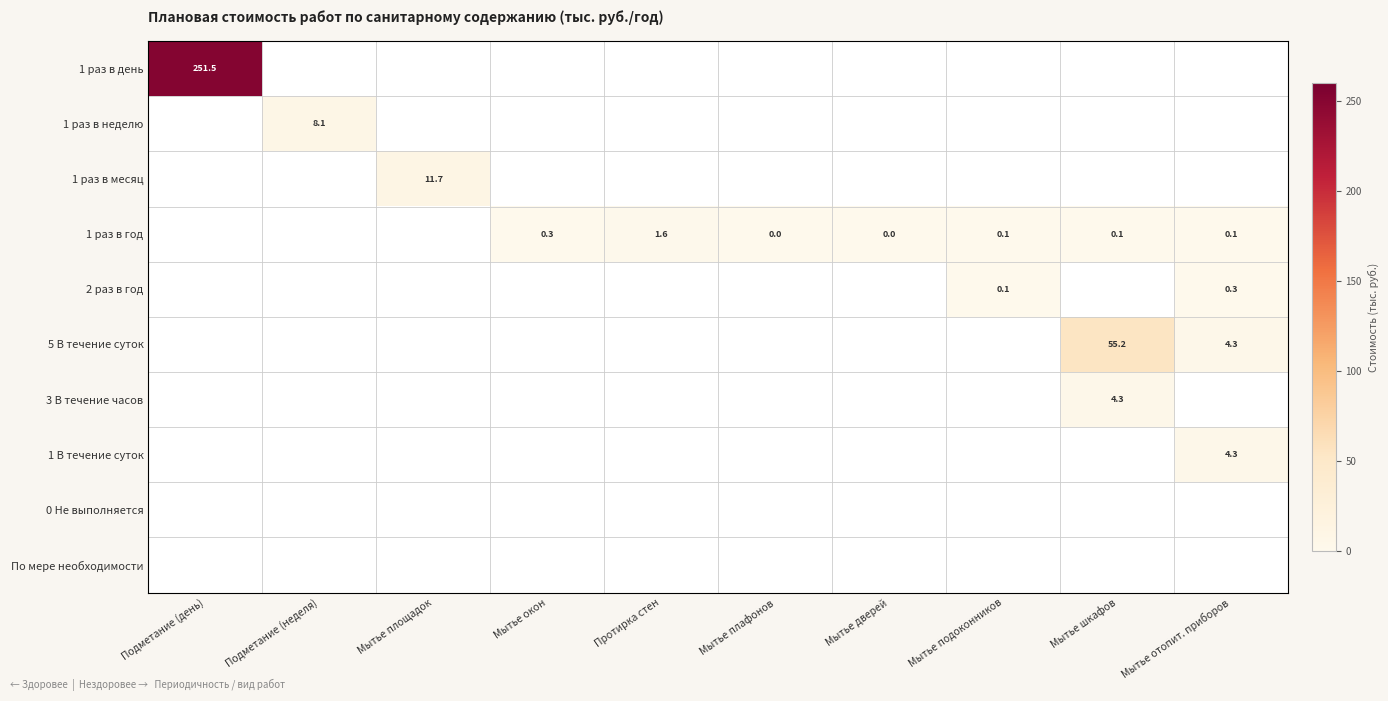

True or false: 3 В течение часов has a value of 1.4 at Мытье шкафов.

False